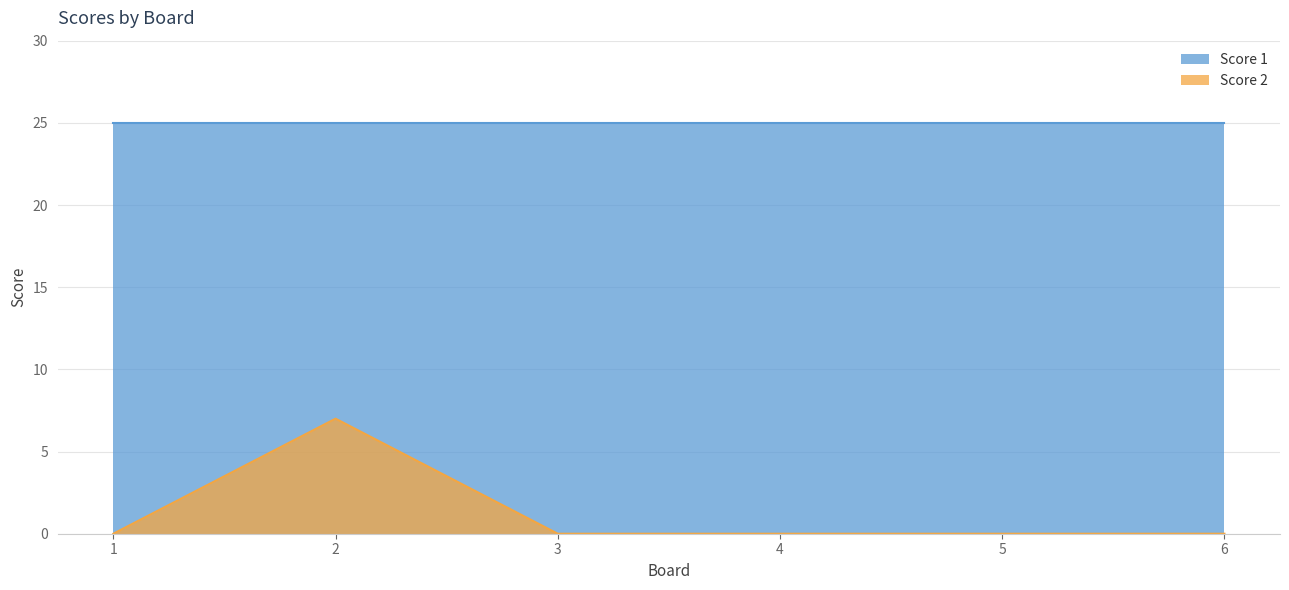

How many distinct data groups are displayed?

2